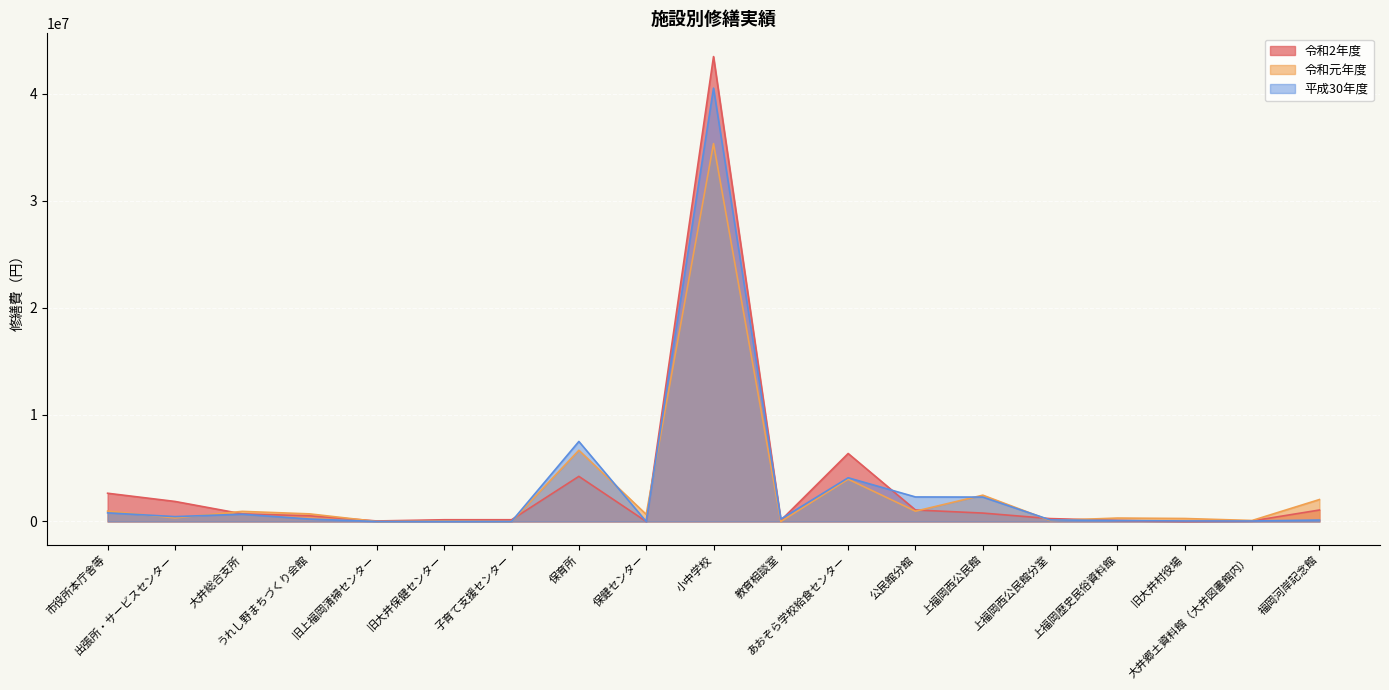

What is the label of the 2nd point from the left?

出張所・サービスセンター